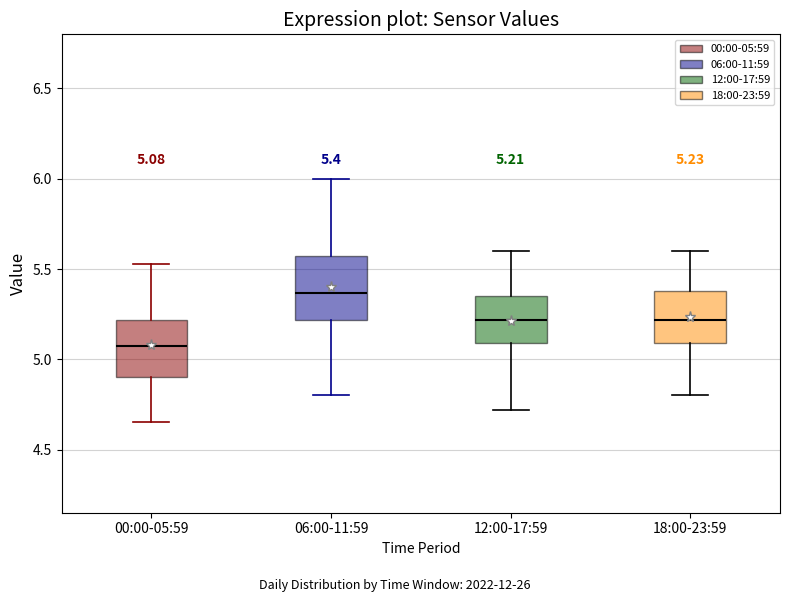

Which box has the lowest median line?

00:00-05:59